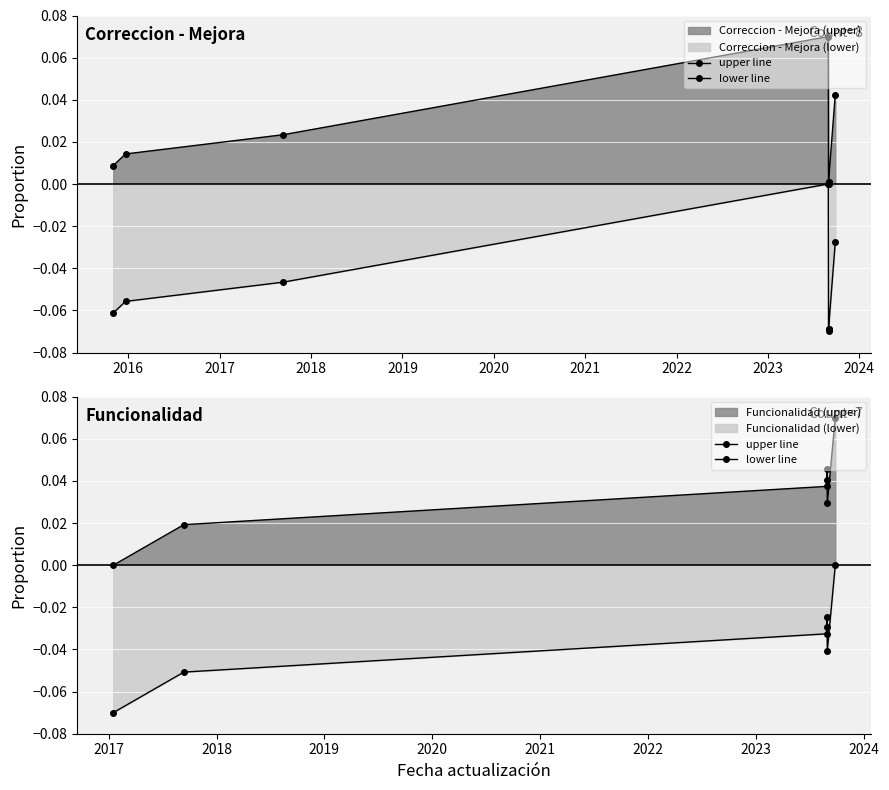

Rank the series by their maximum value, from highest to lowest.

upper line, lower line